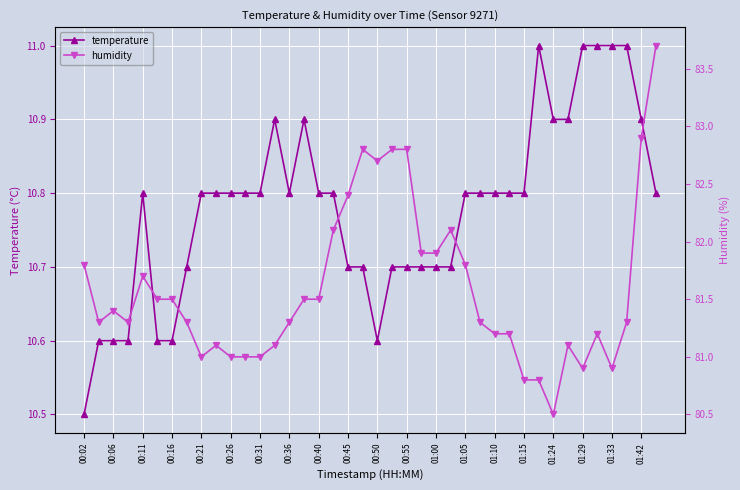

What are all the series names shown in the legend?

temperature, humidity